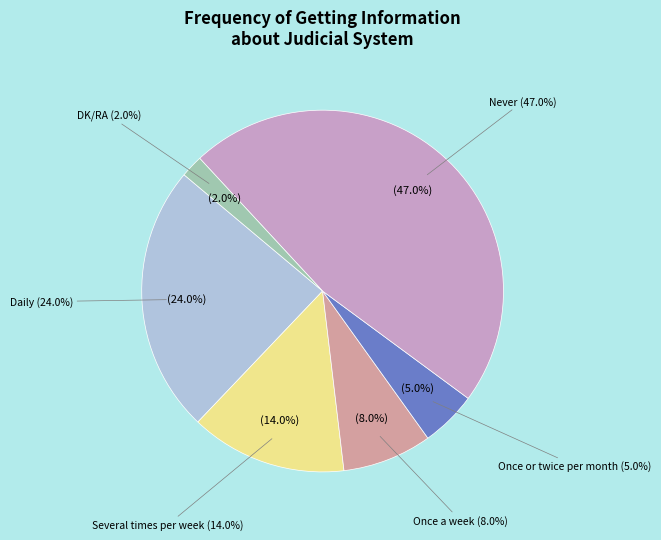

To the nearest percent, what is the difference between the largest and smallest slice percentages?

45%